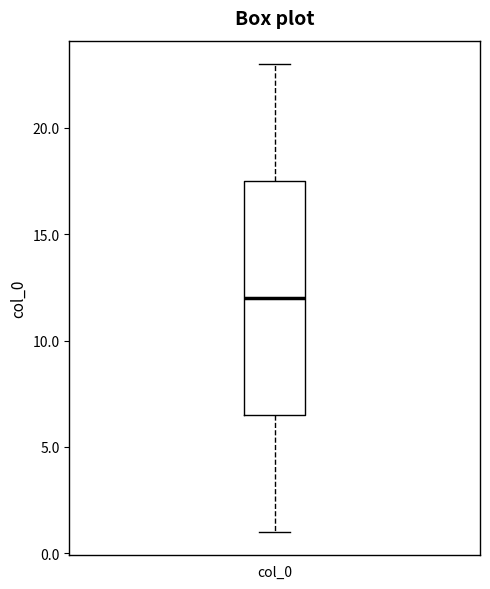

Where is the lower edge of the box for col_0 on the y-axis? The values are not printed on the chart, so give them approximately, as read against the axis.

6.5